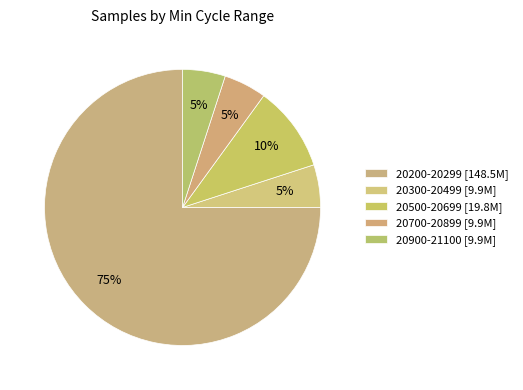

How many segments does this pie chart have?

5